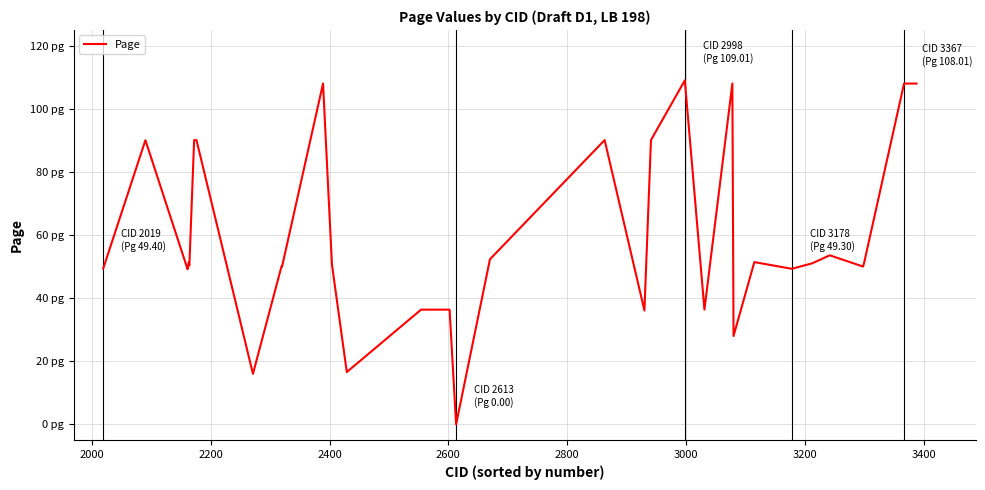

Is this an area chart (filled region under the line)?

No